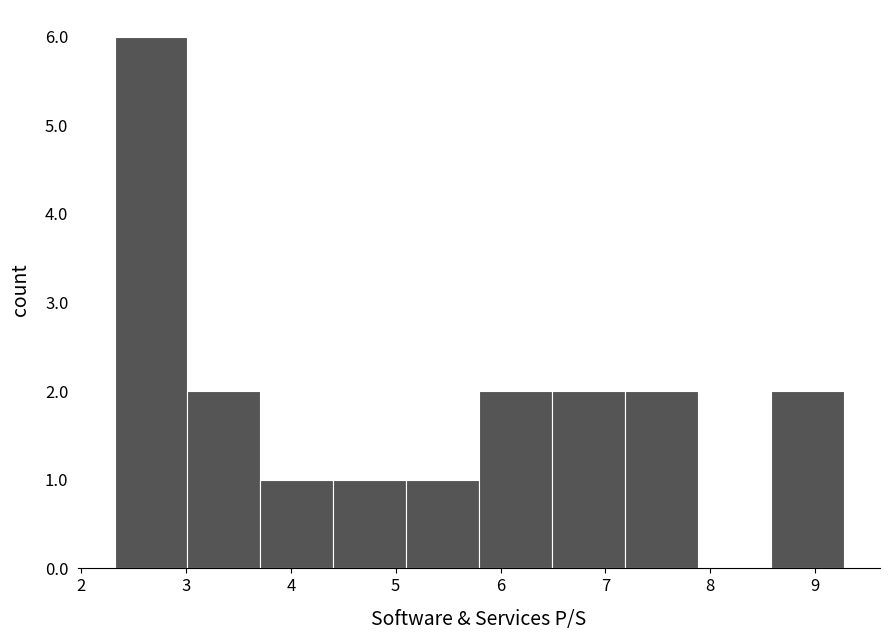

Over which range of the x-axis is the bar tallest?

2.3 to 3.0